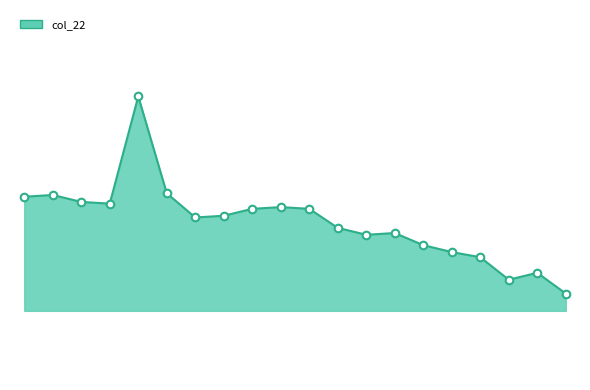

What is the total value across all series at 11?

20252